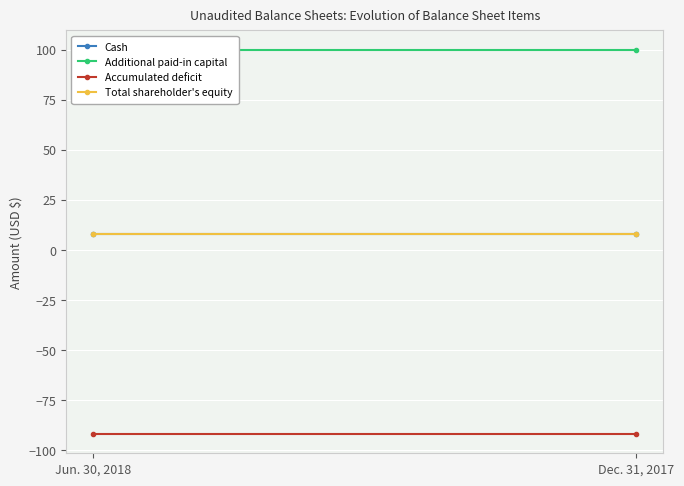

What is the sum of the Accumulated deficit values at Jun. 30, 2018 and Dec. 31, 2017?

-184